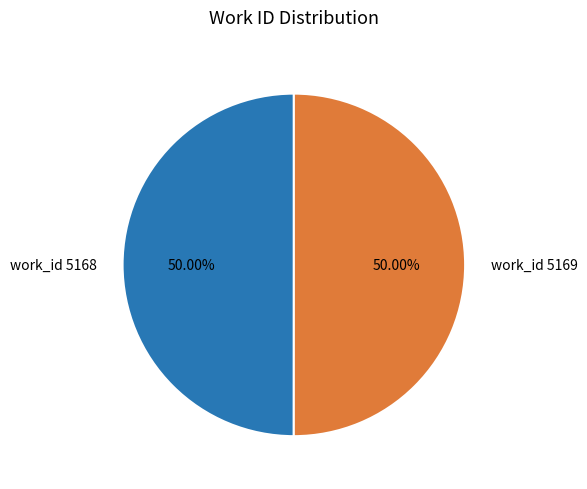

How many segments does this pie chart have?

2